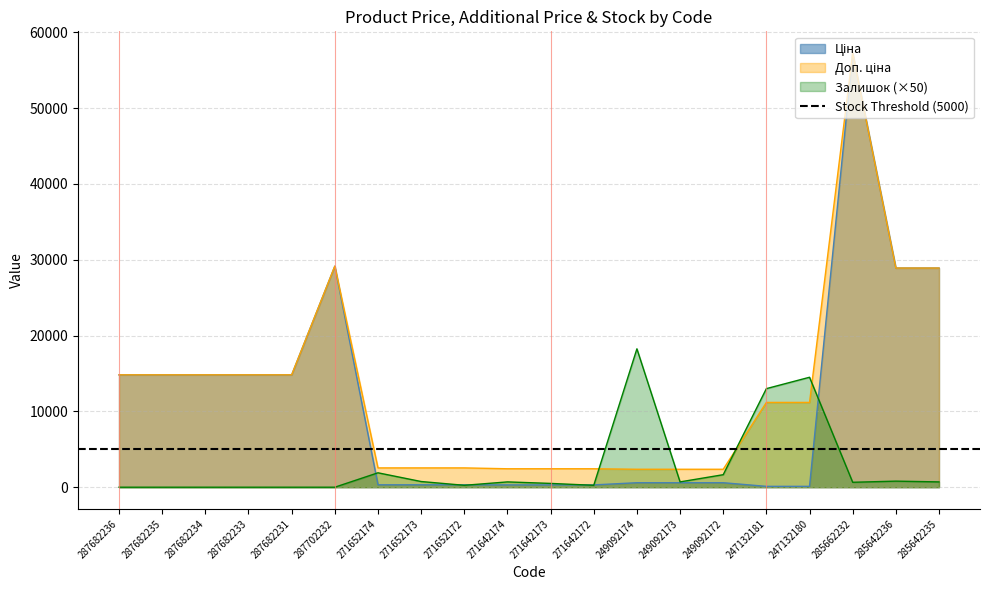

How many interior local peaks does the Доп. ціна series have?

2